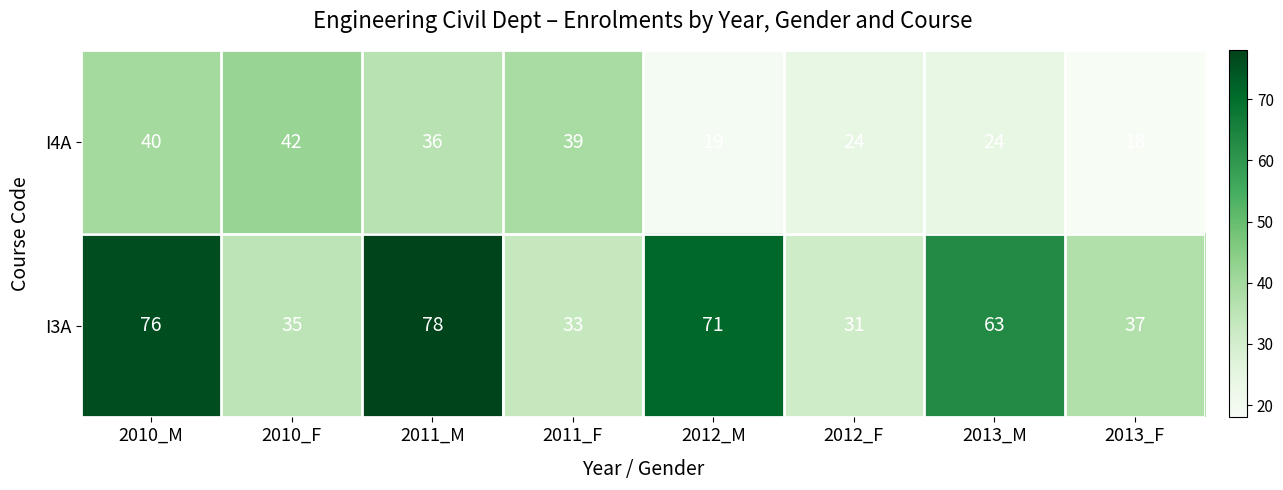

The value of I4A at 2013_F is 24. True or false?

False